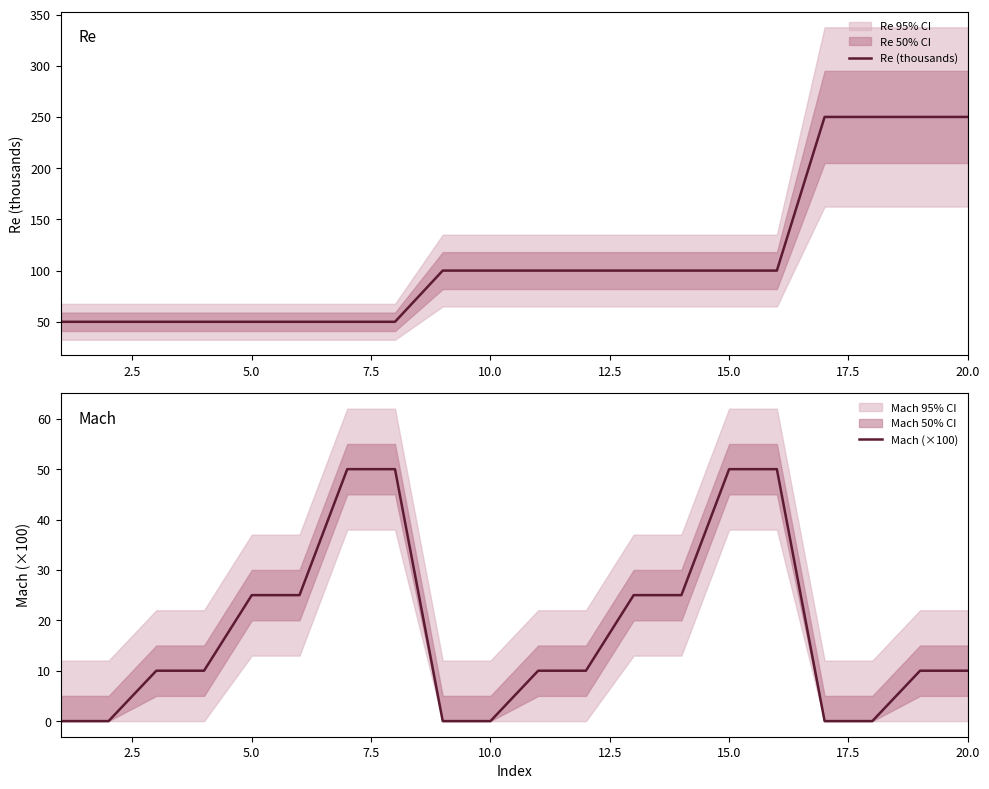

True or false: Re (thousands) and Mach (×100) cross at least once.

False